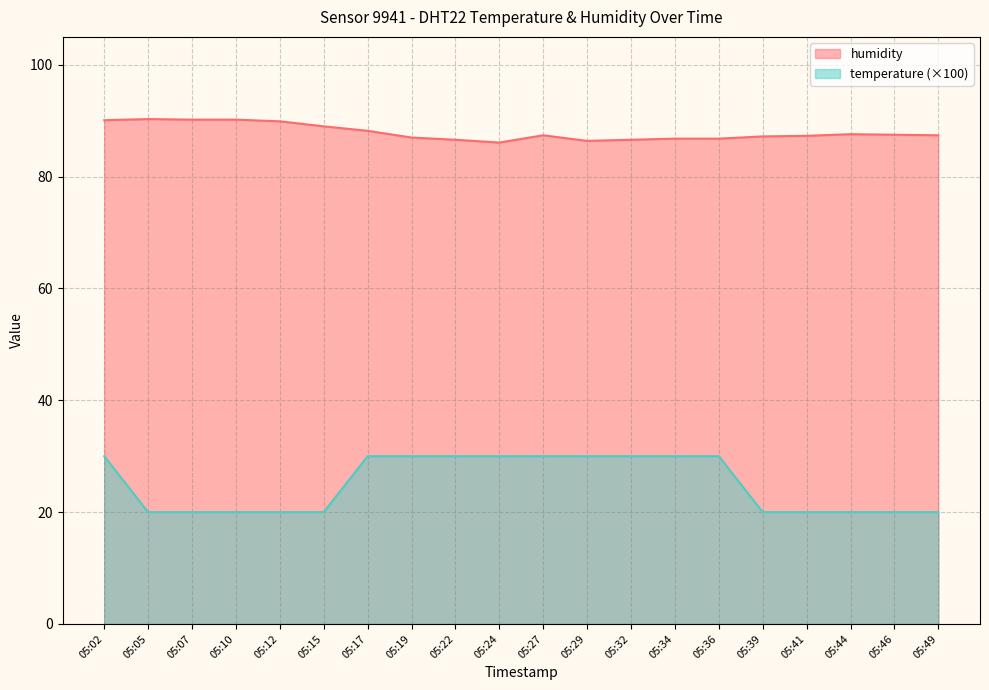

How many lines are shown in the chart?

2